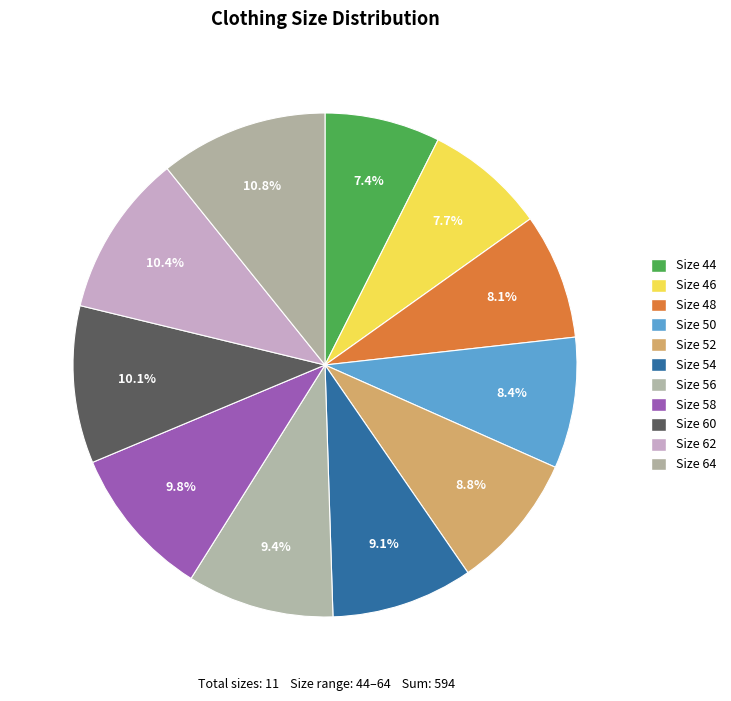

How many slices are in this pie chart?

11